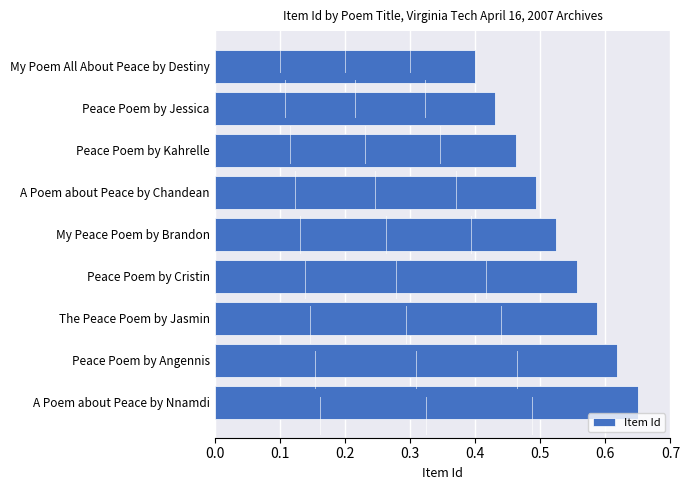

How many values are between 0 and 1?

9